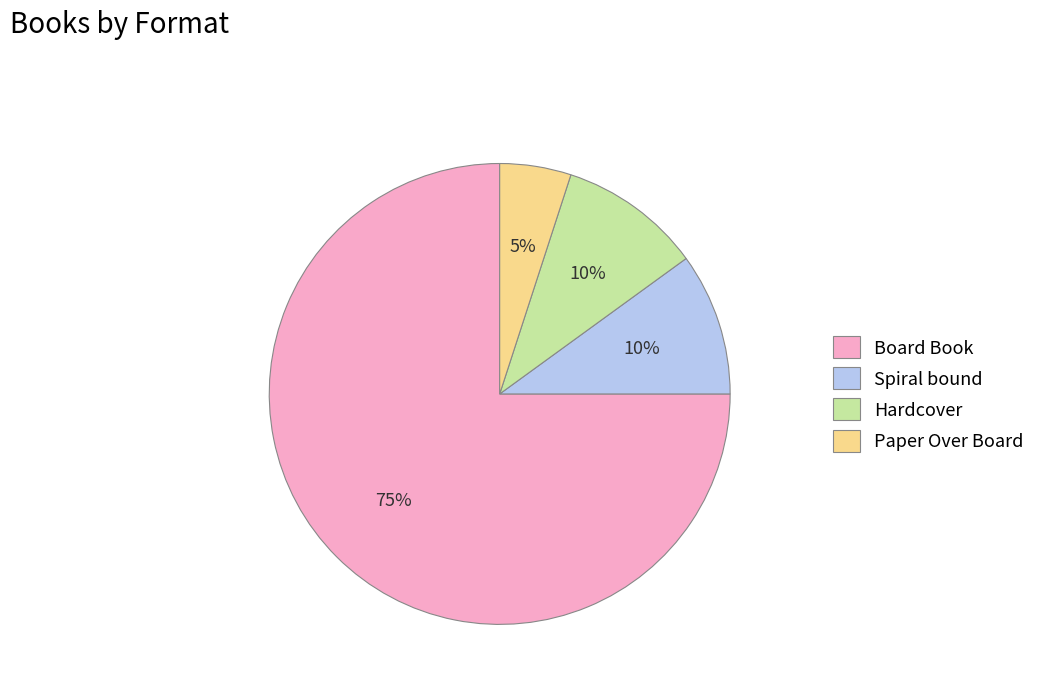

Is there a majority slice in this chart?

Yes